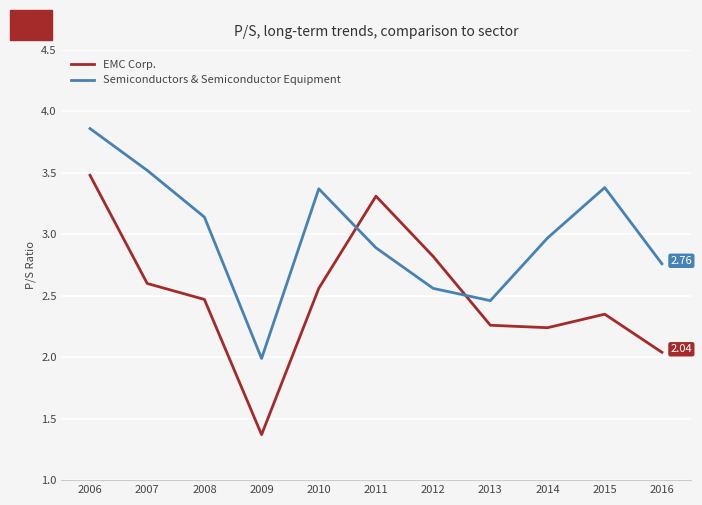

What is the minimum value for EMC Corp.?

1.4